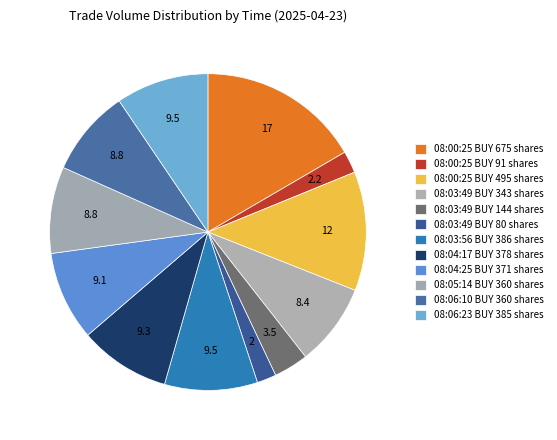

How many slices are in this pie chart?

12